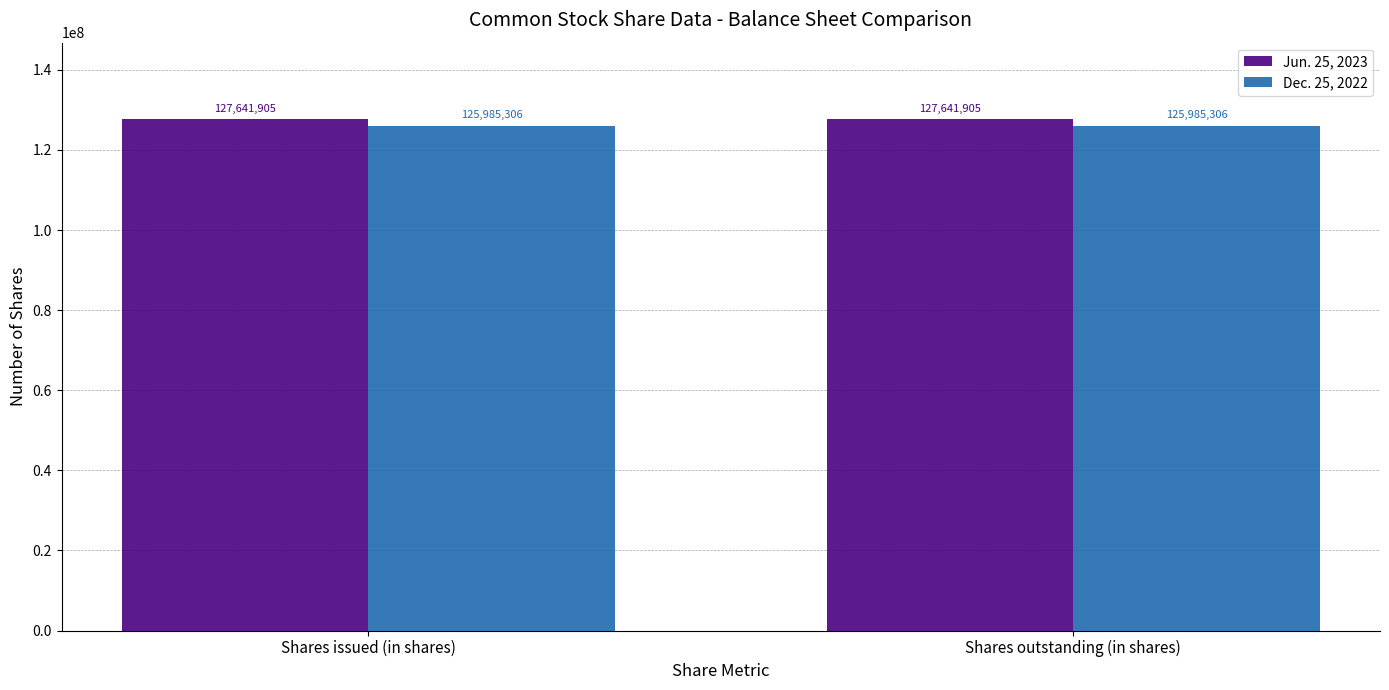

What is the label of the 1st bar from the left?

Shares issued (in shares)